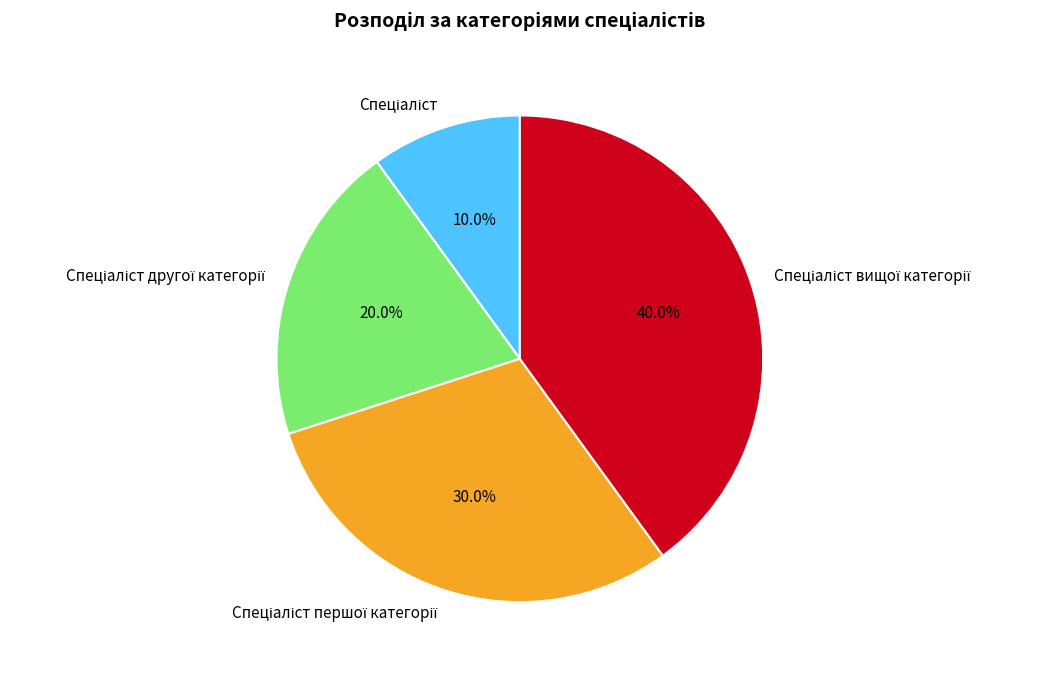

How many segments does this pie chart have?

4